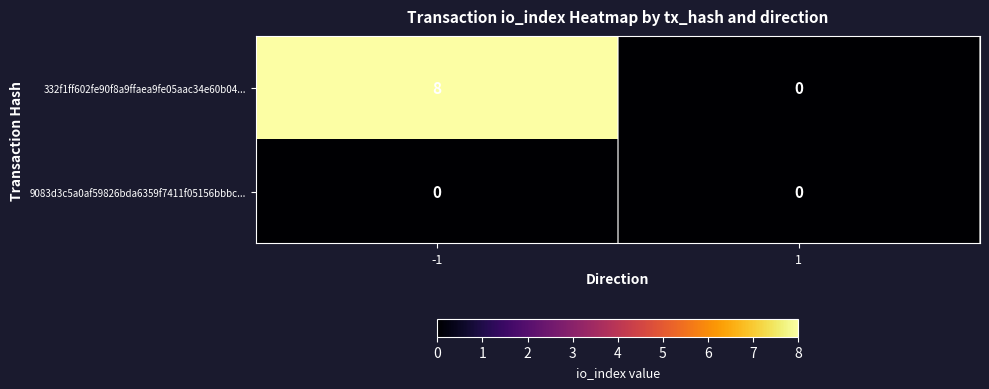

Reading left to right, what are all the values shown in this chart?

332f1ff602fe90f8a9ffaea9fe05aac34e60b04...: -1=8	1=0
9083d3c5a0af59826bda6359f7411f05156bbbc...: -1=0	1=0